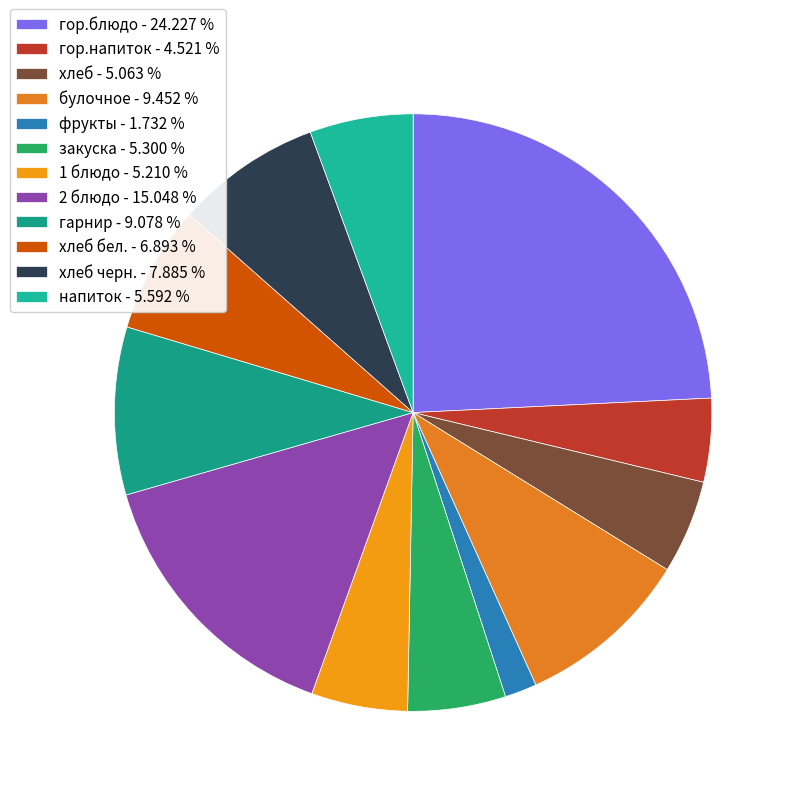

Which slice is the smallest?

фрукты - 1.732 %